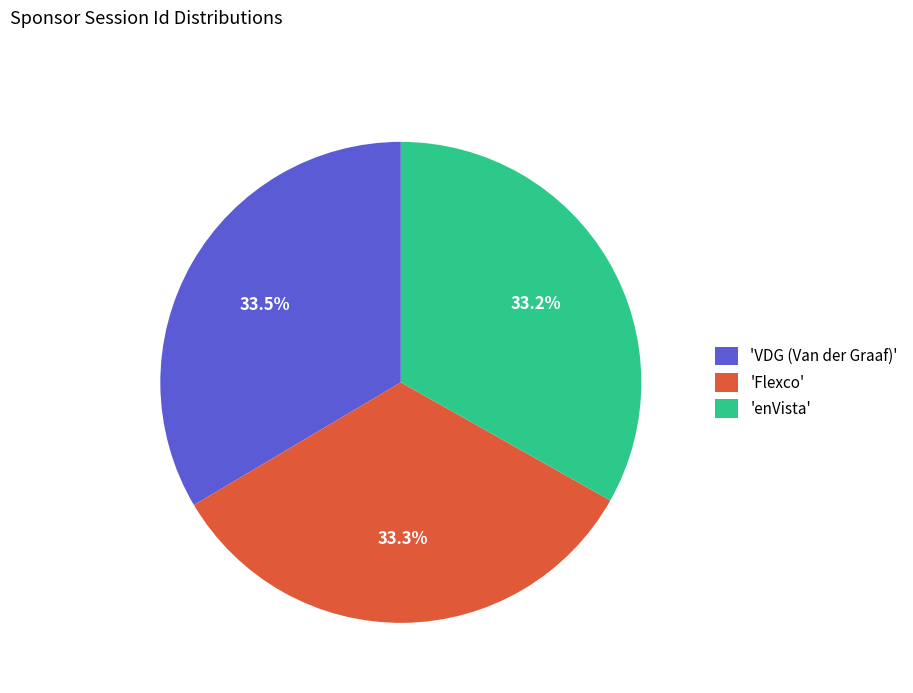

Is there a majority slice in this chart?

No